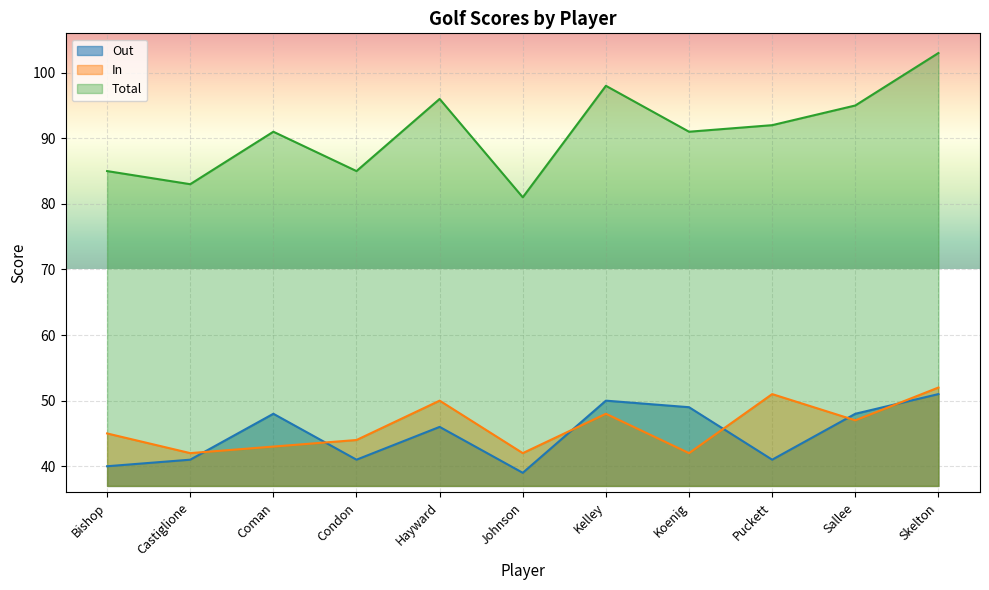

What is the difference between the Out values at Koenig and Castiglione?

8